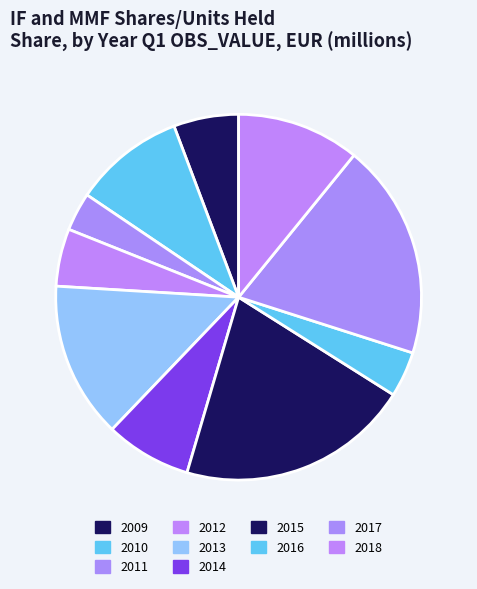

Rank the categories by value from lowest to highest.

2011, 2016, 2012, 2009, 2014, 2010, 2018, 2013, 2017, 2015